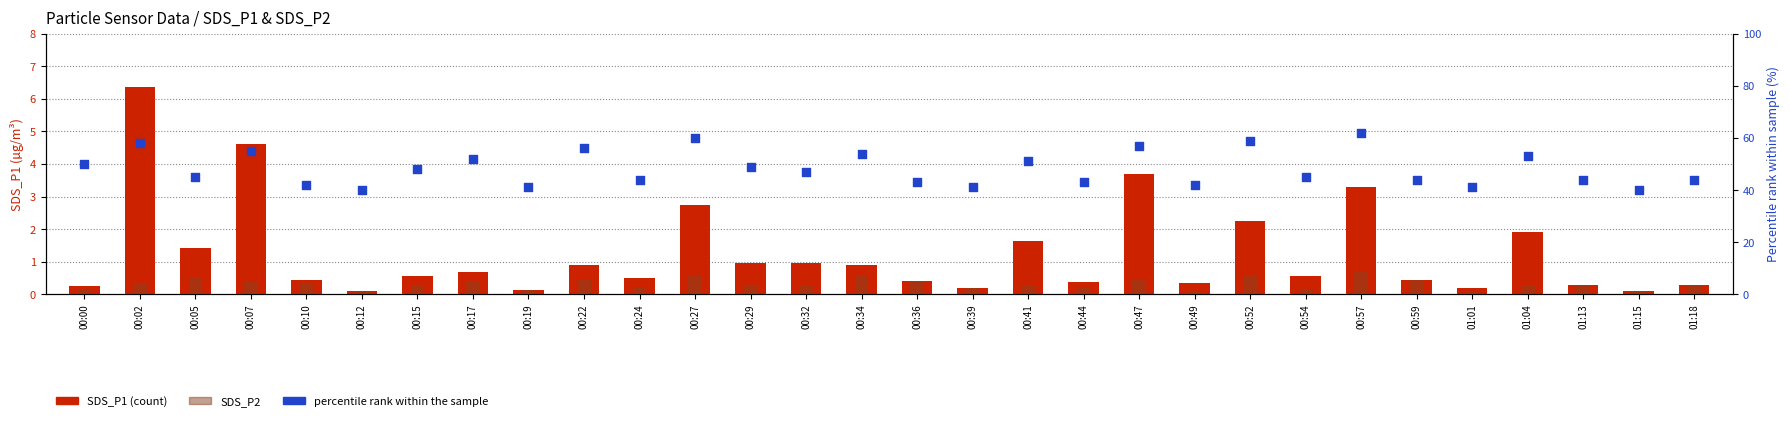

Which series has the largest Y range (max minus min)?

percentile rank within the sample